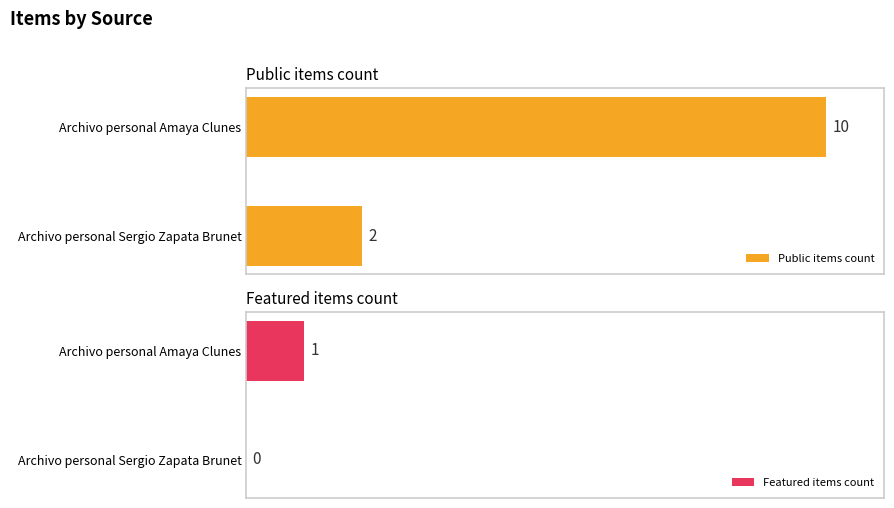

How many data points in Featured items count are less than 1?

1